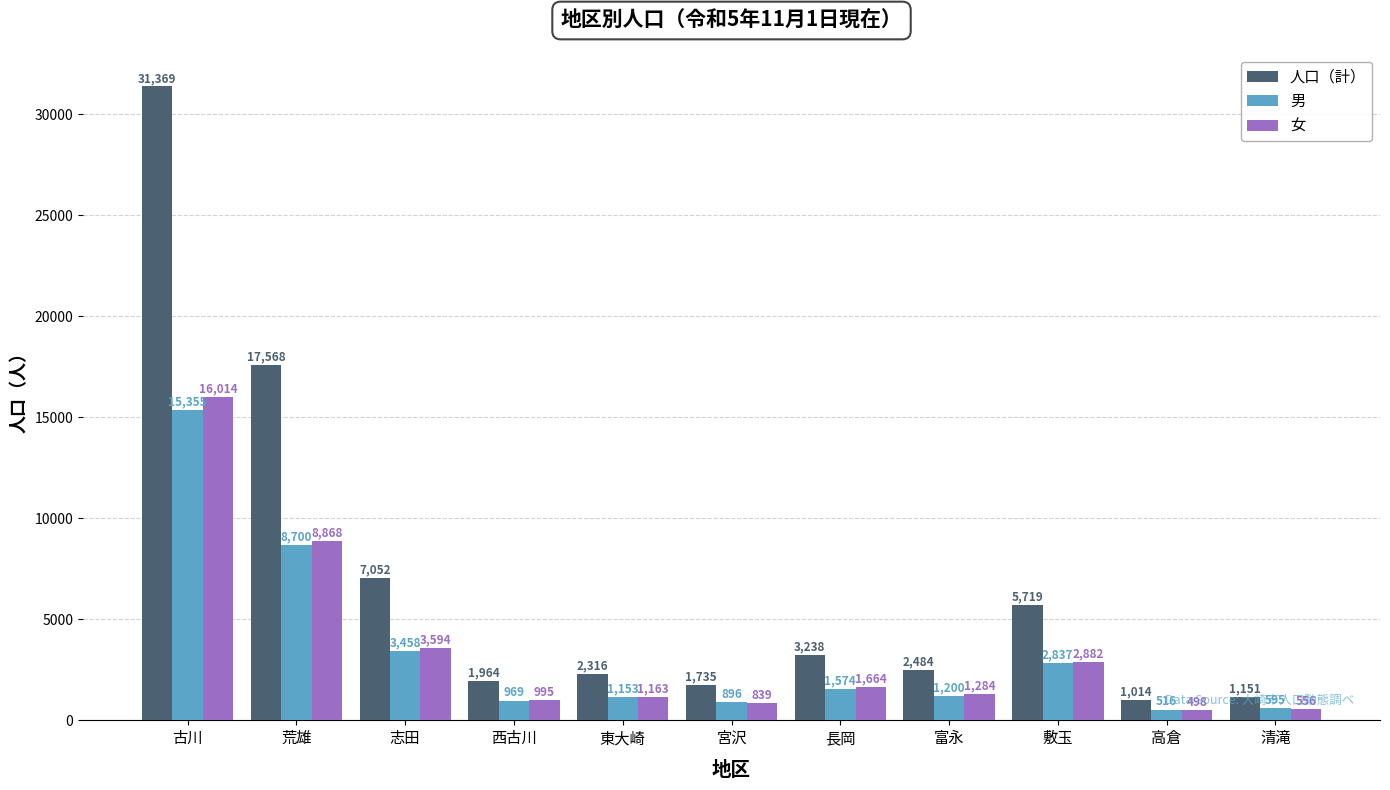

List the labels in order of 男 value, largest first.

古川, 荒雄, 志田, 敷玉, 長岡, 富永, 東大崎, 西古川, 宮沢, 清滝, 高倉